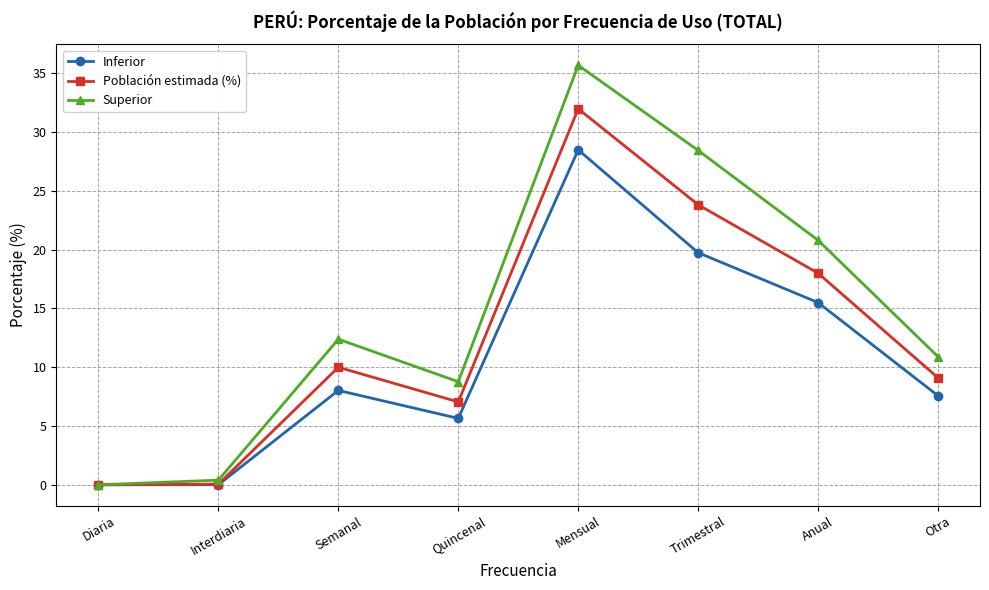

List the series in order of their peak value, highest first.

Superior, Población estimada (%), Inferior